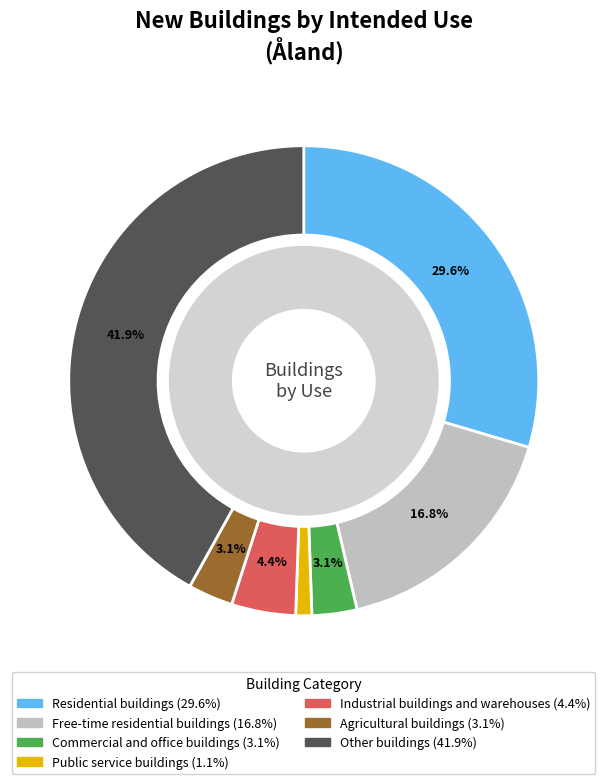

To the nearest percent, what is the difference between the Public service buildings and Residential buildings slice percentages?

28%